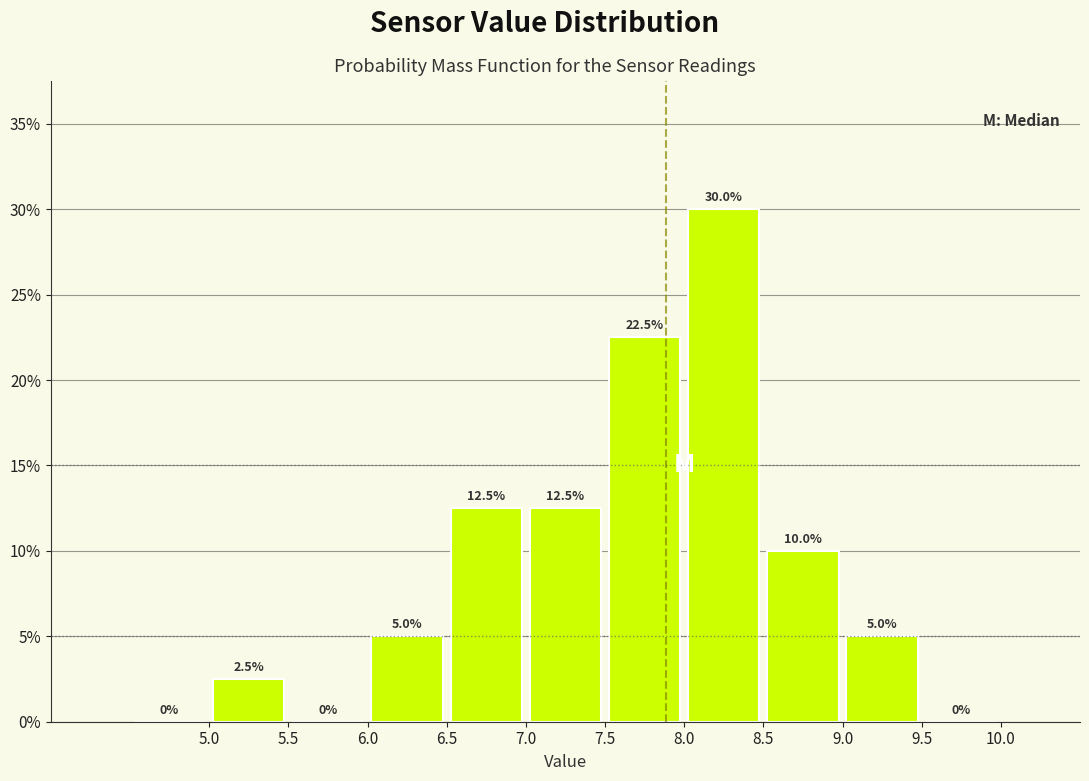

Over which range of the x-axis is the bar tallest?

8.0 to 8.5